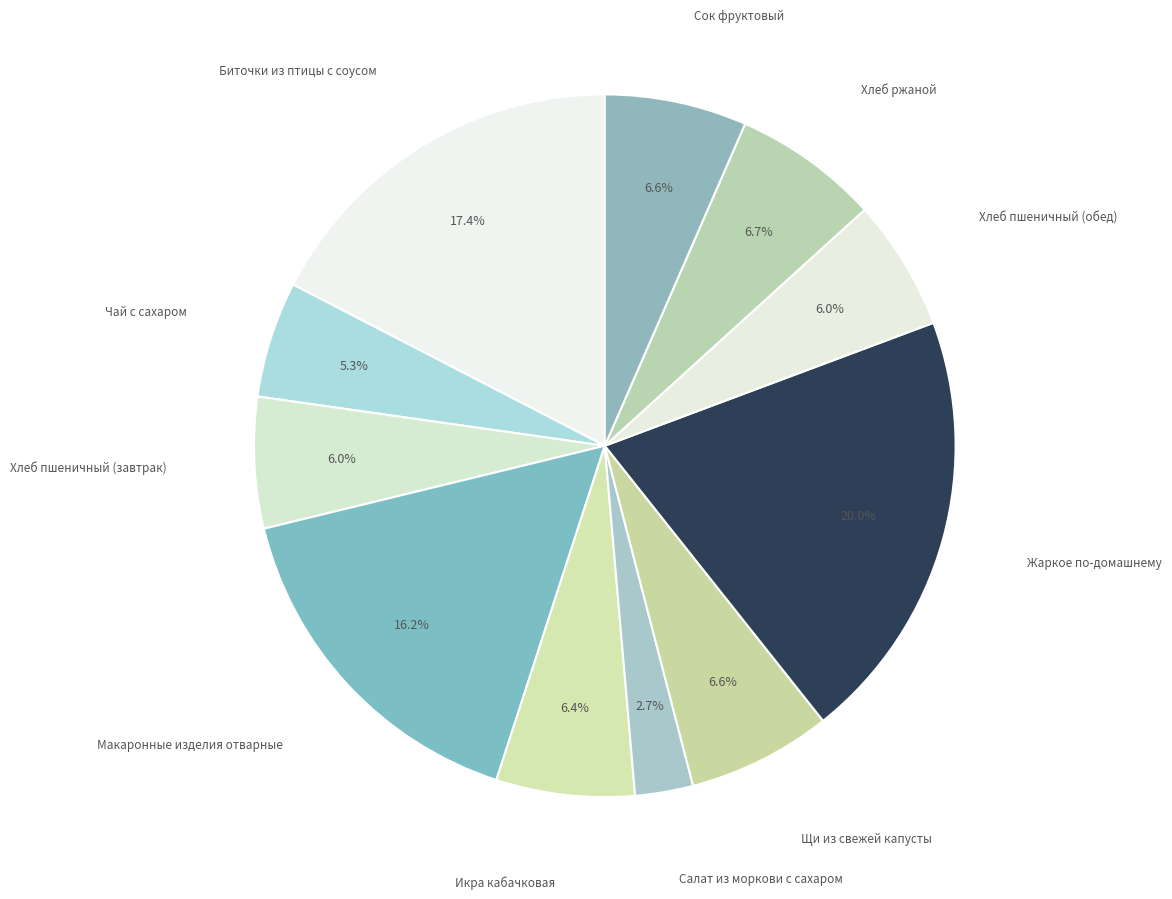

What is the smallest slice in the pie chart?

Салат из моркови с сахаром